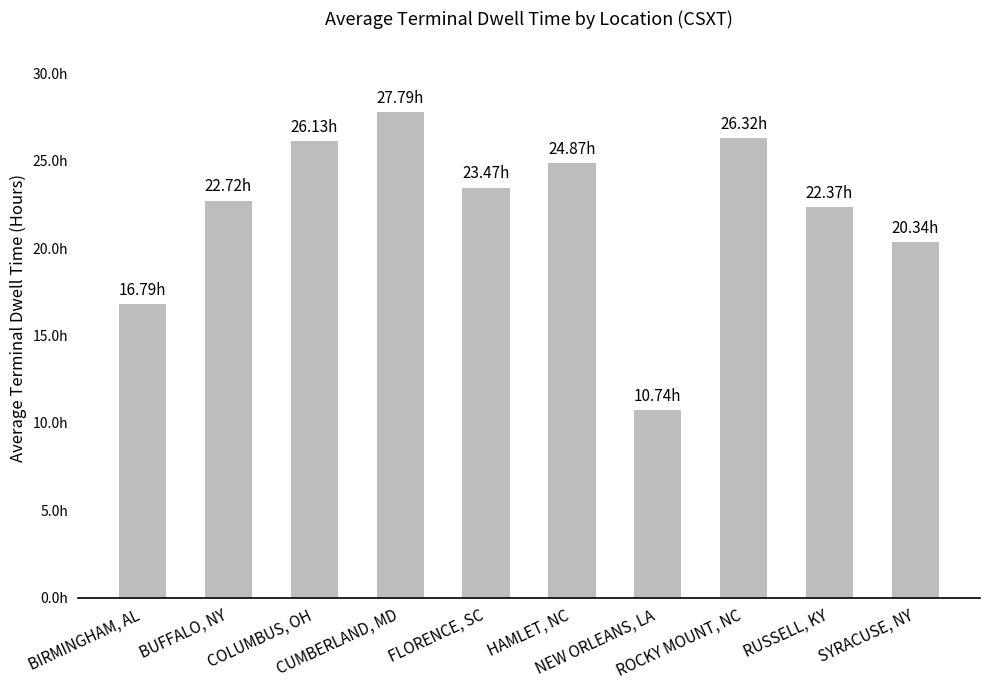

At which category does the chart reach its minimum across all series?

NEW ORLEANS, LA